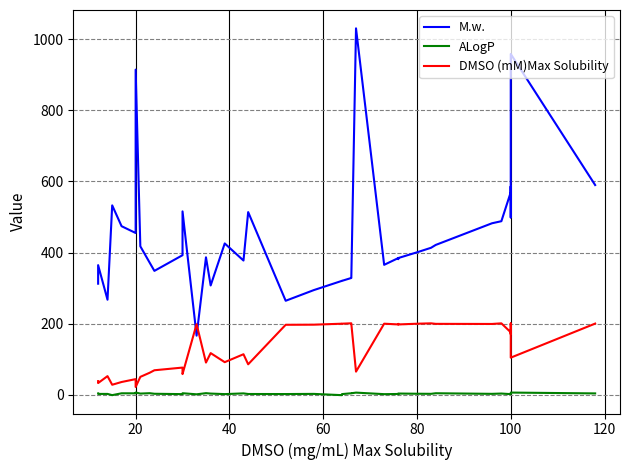

True or false: ALogP has more than 1 points higher than both neighbors.

True